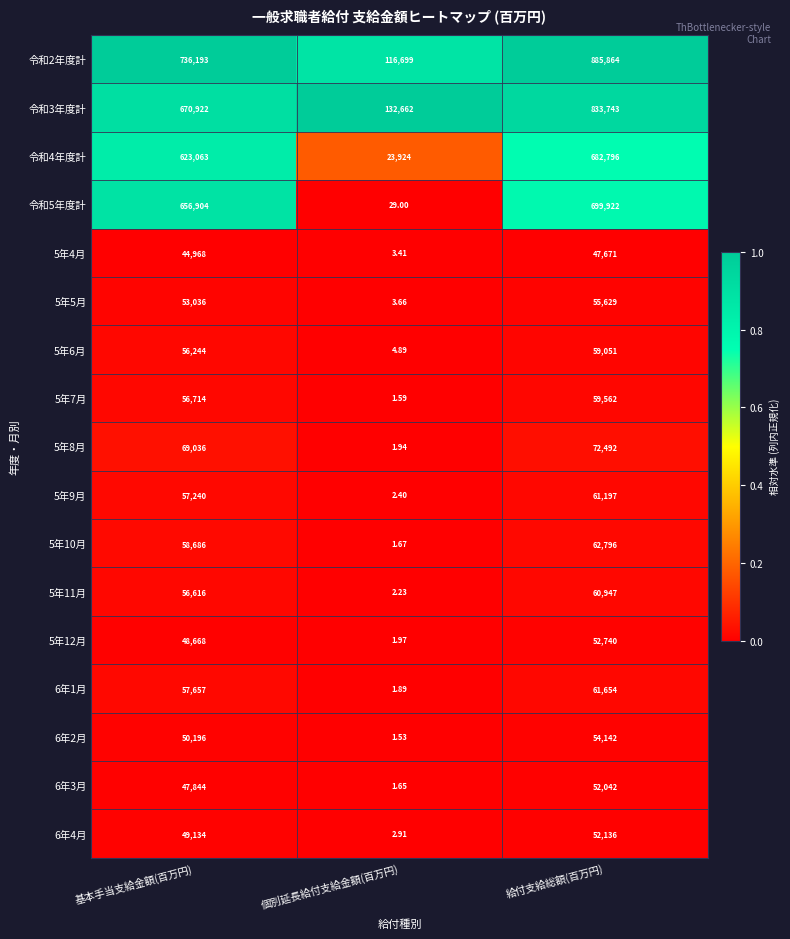

List the labels in order of 5年10月 value, largest first.

給付支給総額(百万円), 基本手当支給金額(百万円), 個別延長給付支給金額(百万円)